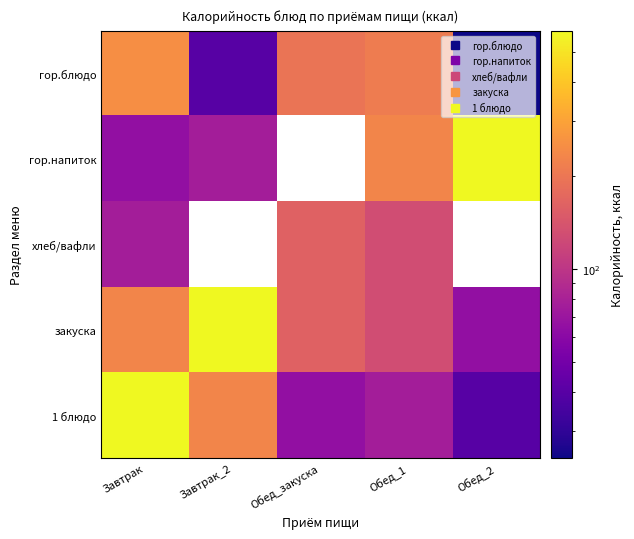

Which series changed the most between Завтрак and Обед_2?

1 блюдо